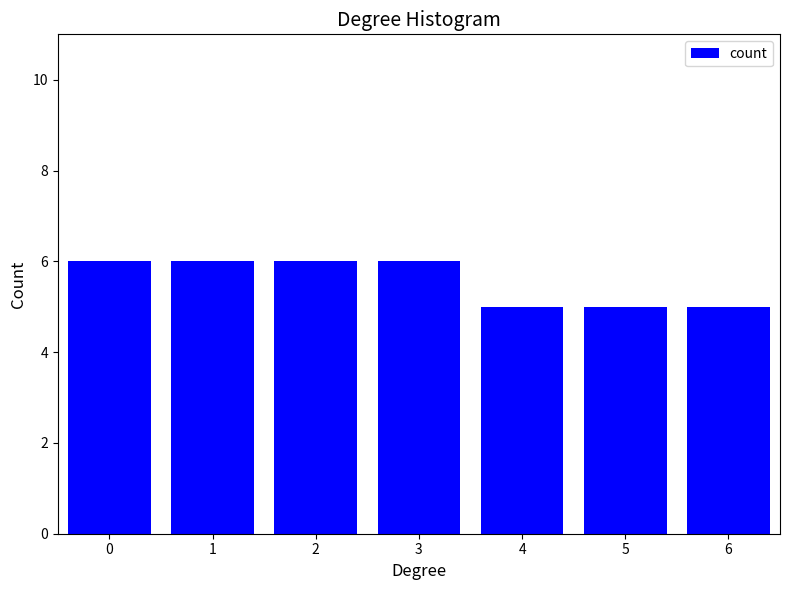

Reading left to right, list all the values displayed in this chart.

6	6	6	6	5	5	5